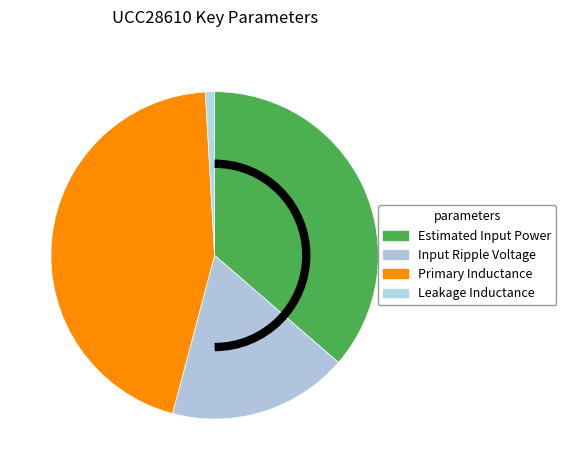

To the nearest percent, what is the combined percentage of Input Ripple Voltage and Estimated Input Power?

54%